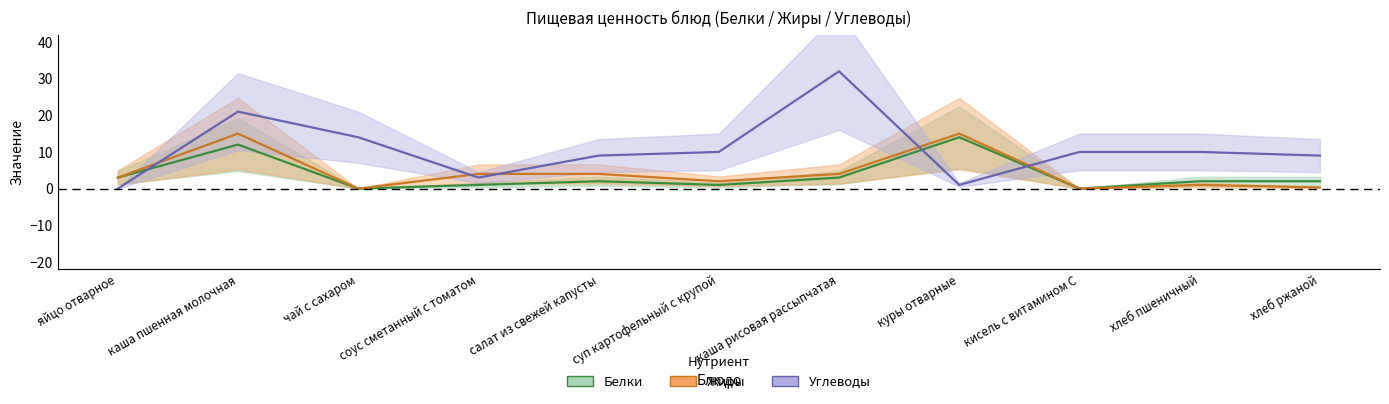

Rank the series by their maximum value, from lowest to highest.

Белки, Жиры, Углеводы